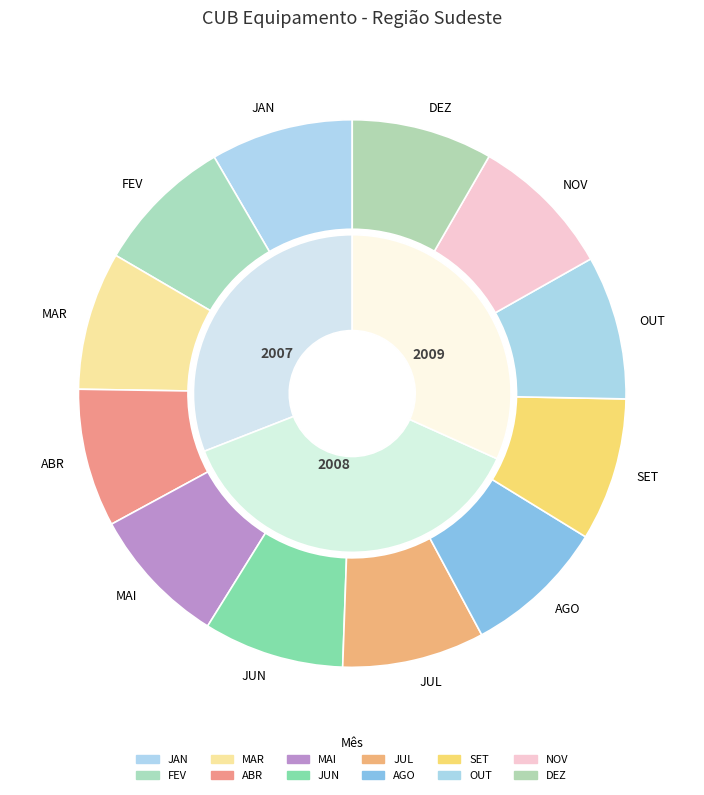

How many slices are in this pie chart?

12